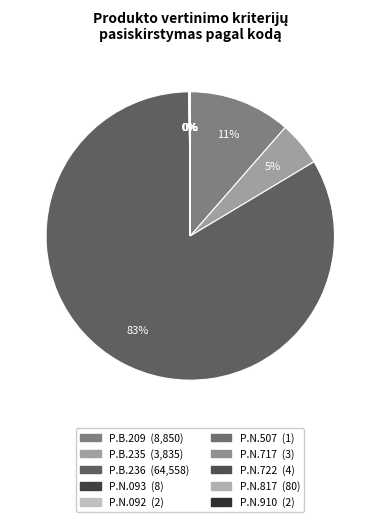

What is the ratio of the value at P.B.235 to the value at P.B.209?

0.4